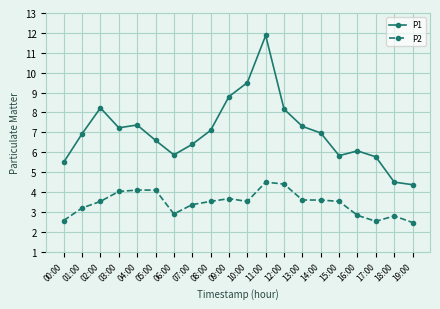

True or false: P1 has a value of 7.4 at 04:00.

True